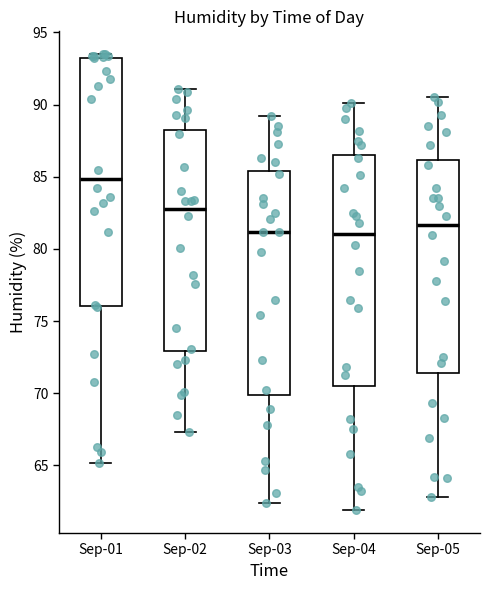

Which box is the tallest, from its lower edge to its upper edge?

Sep-01